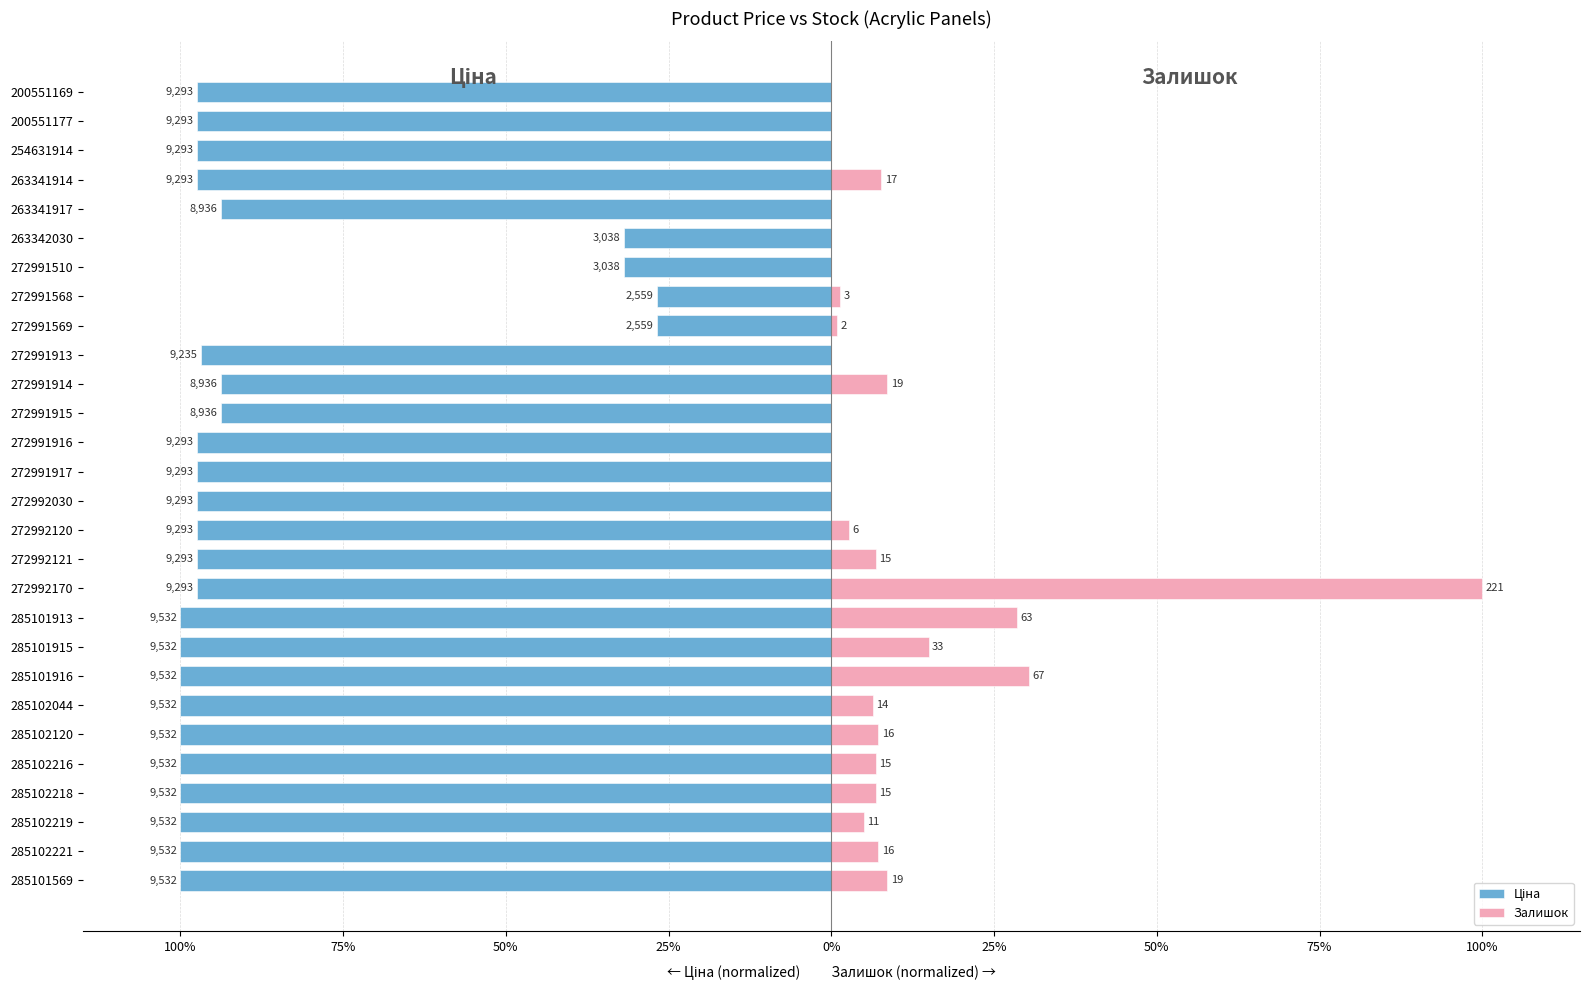

Rank the series at 75% from highest to lowest value.

Залишок, Ціна